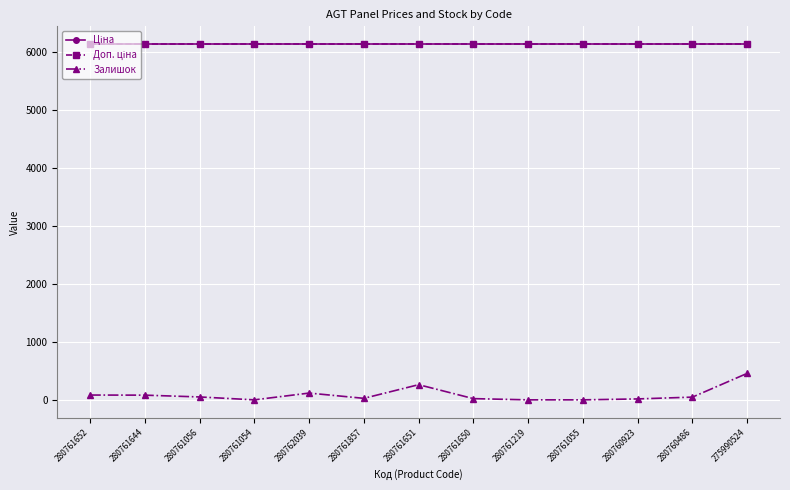

How many lines are shown in the chart?

3